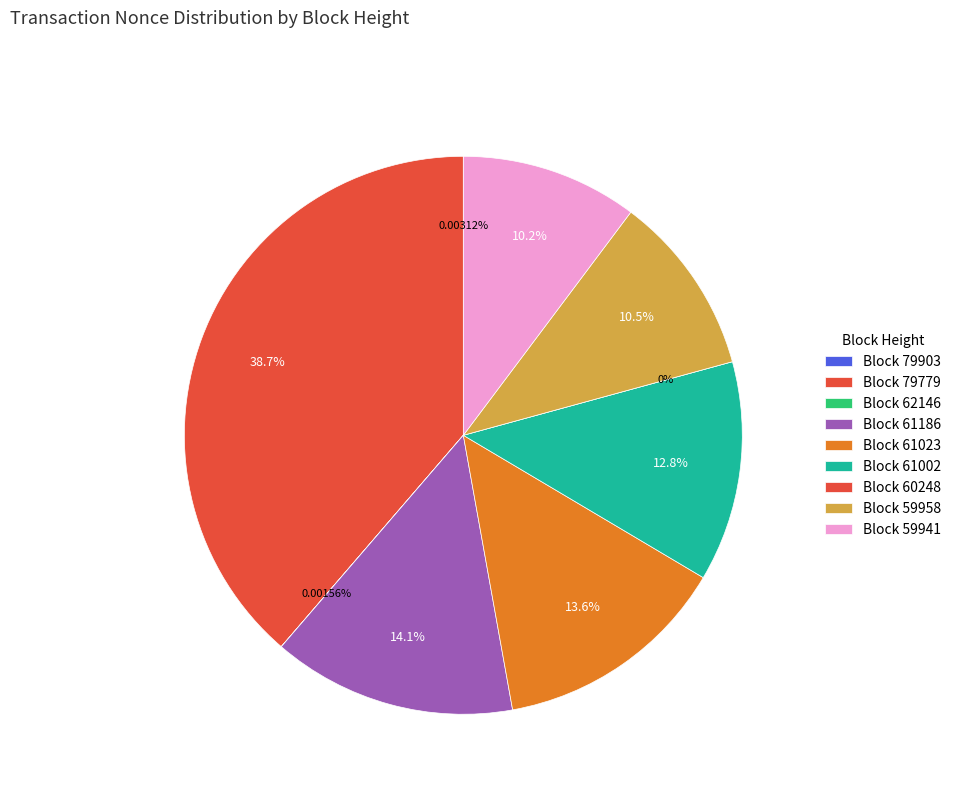

Combined, do 59941 and 61002 account for over 50%?

No